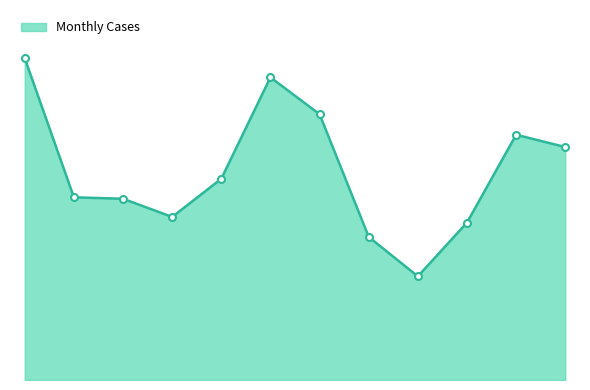

Rank the categories by value from highest to lowest.

Jan, Jun, Jul, Nov, Dec, May, Feb, Mar, Apr, Oct, Aug, Sep